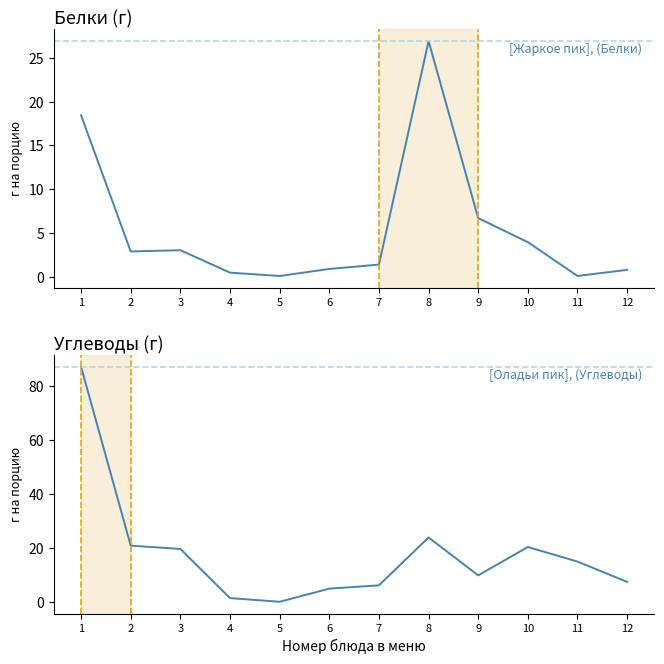

In Углеводы, how many points are higher than both neighbors (excluding endpoints)?

2